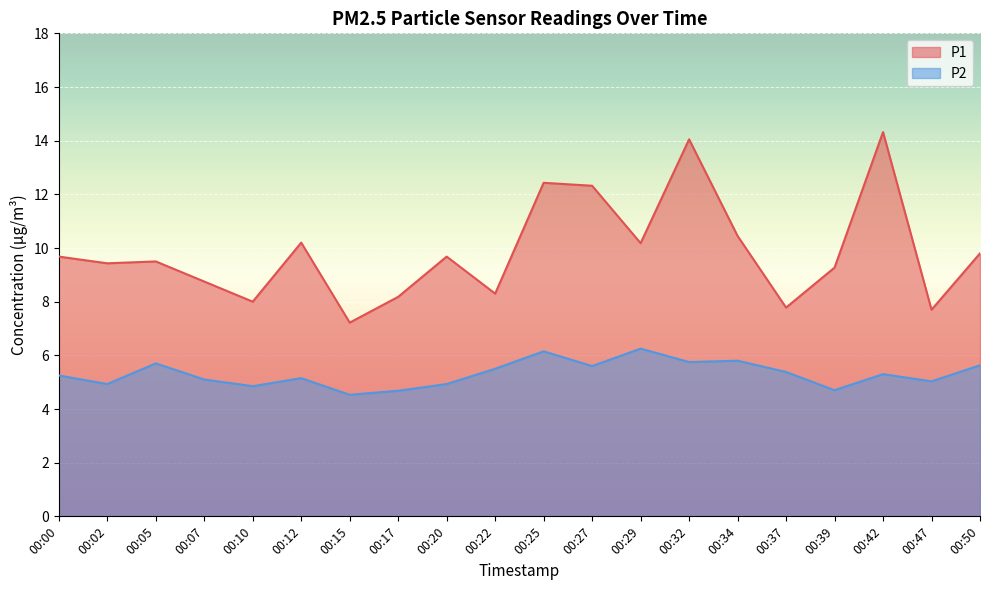

Reading right to left, what are all the values shown in this chart?

P1: 9.8	7.7	14.3	9.3	7.8	10.4	14.1	10.2	12.3	12.4	8.3	9.7	8.2	7.2	10.2	8.0	8.8	9.5	9.4	9.7
P2: 5.6	5.0	5.3	4.7	5.4	5.8	5.8	6.2	5.6	6.2	5.5	4.9	4.7	4.5	5.2	4.8	5.1	5.7	4.9	5.2